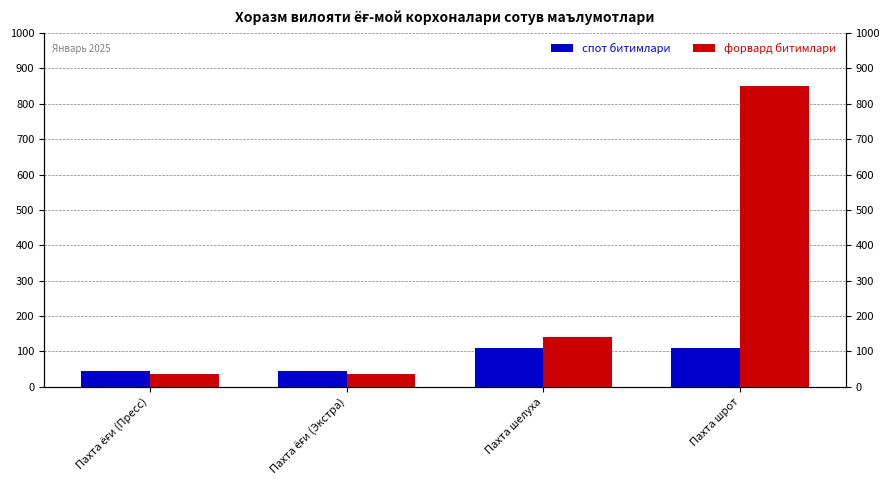

Rank the series by their average value, from lowest to highest.

спот битимлари, форвард битимлари